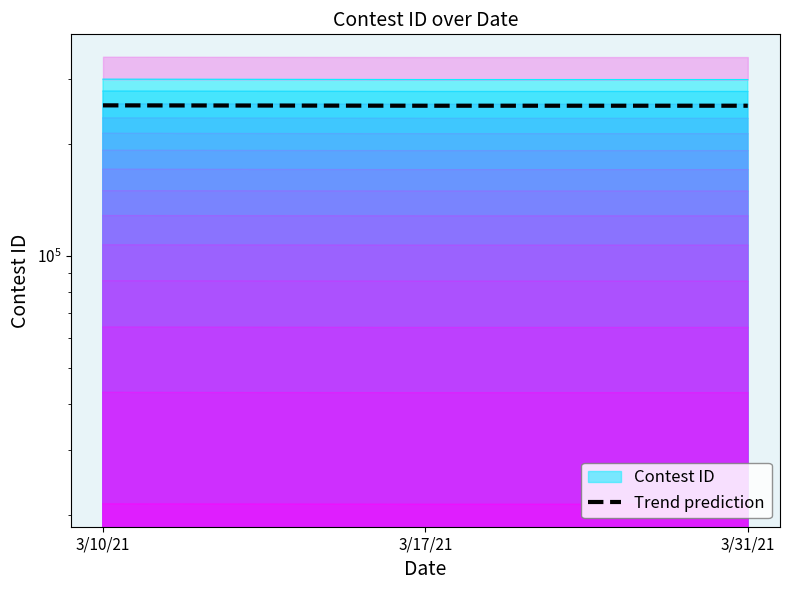

What is the minimum value shown in the chart?

254433.0